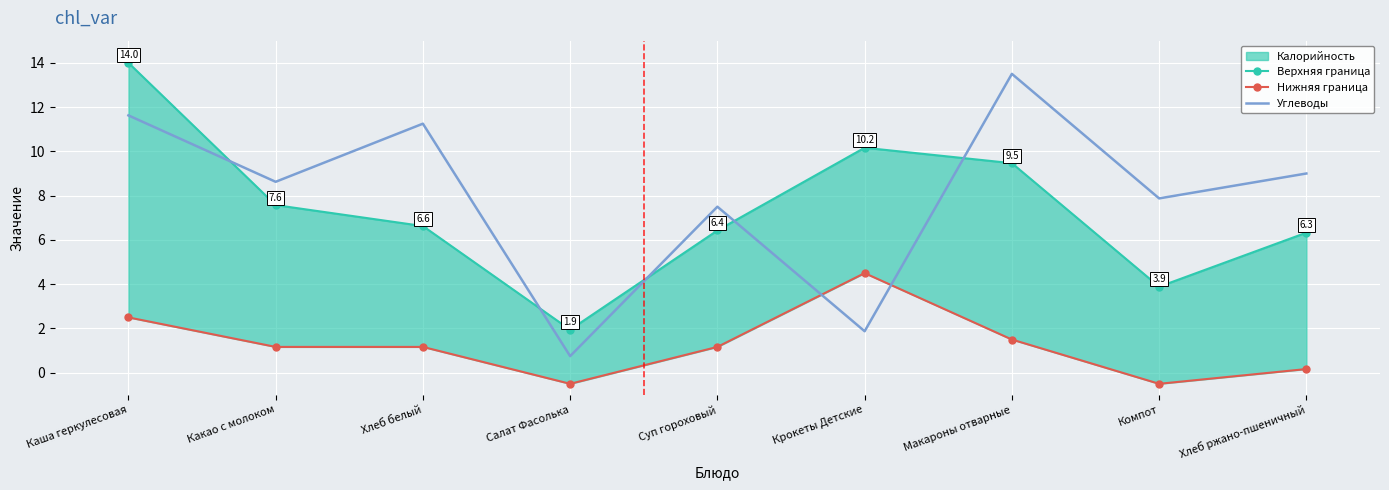

In Нижняя граница, how many points are higher than both neighbors (excluding endpoints)?

1